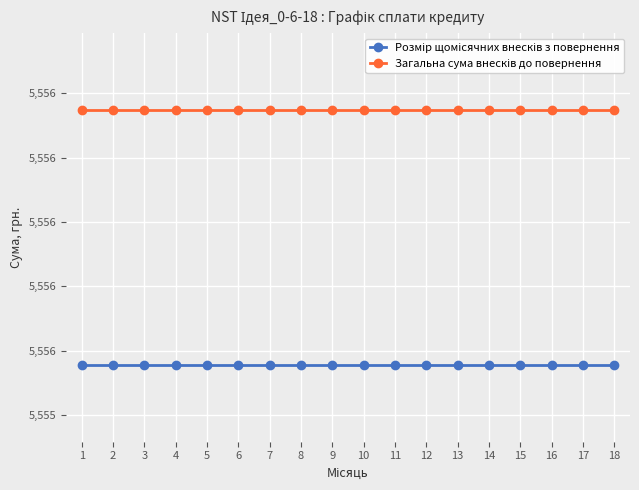

Count the number of categories in the chart.

18